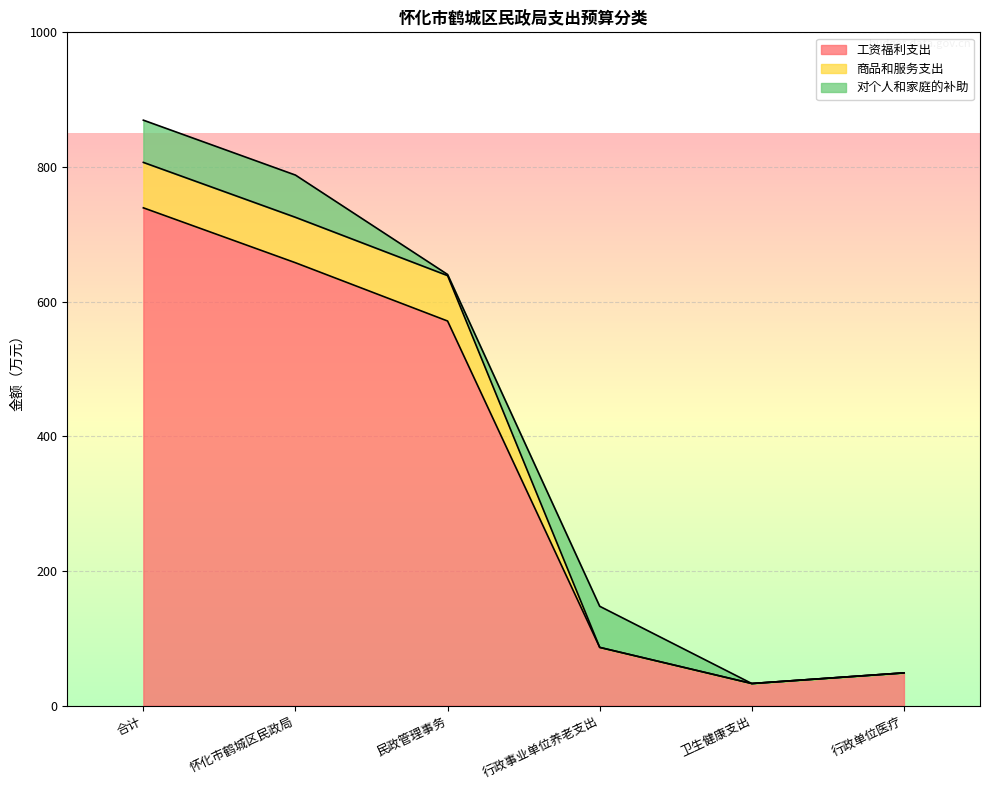

What is the value of the 商品和服务支出 point at the 1st from the left?

807.5